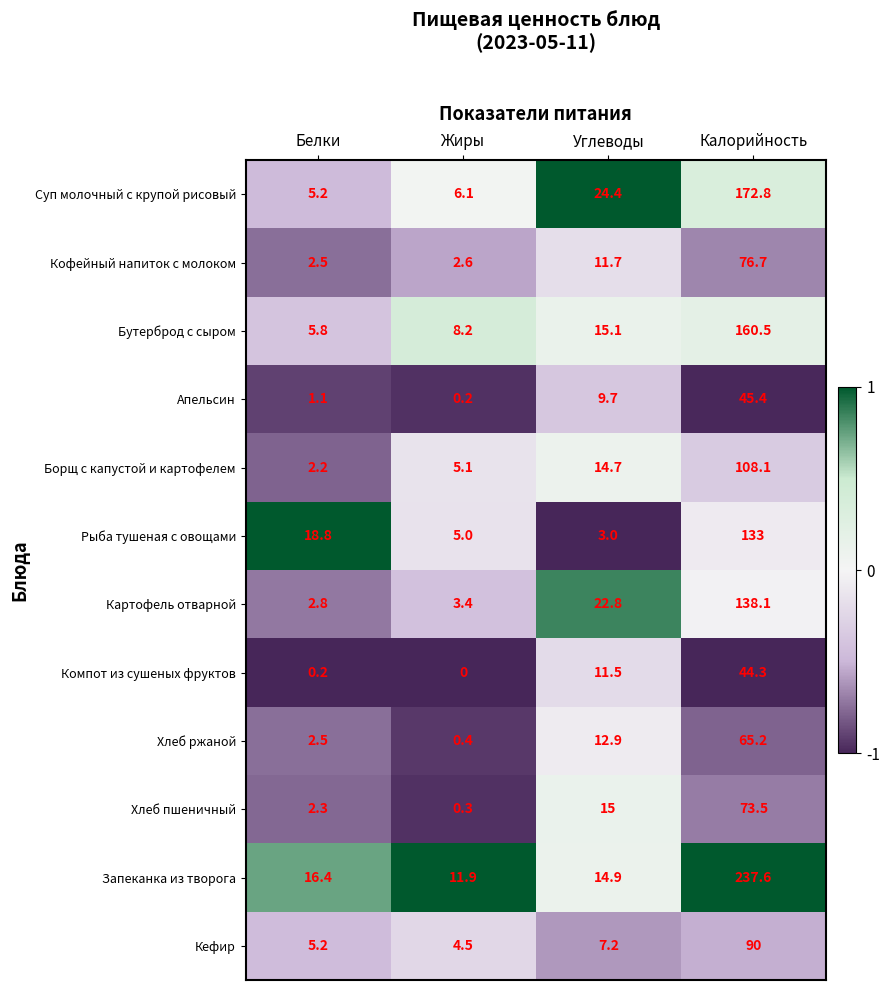

Where does the Картофель отварной series first go above 22?

Углеводы